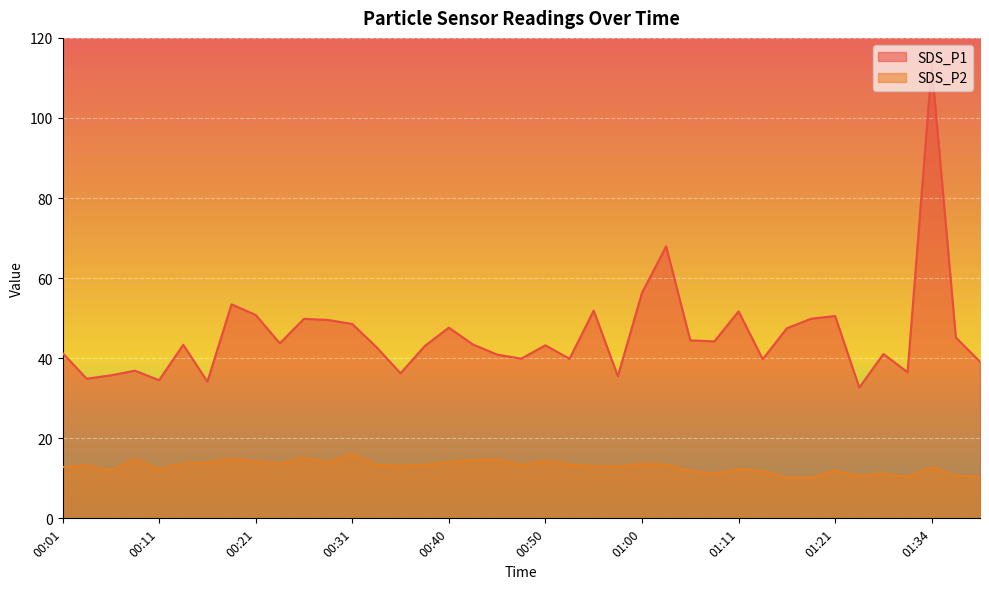

At which category is the sum across all series the highest?

01:34